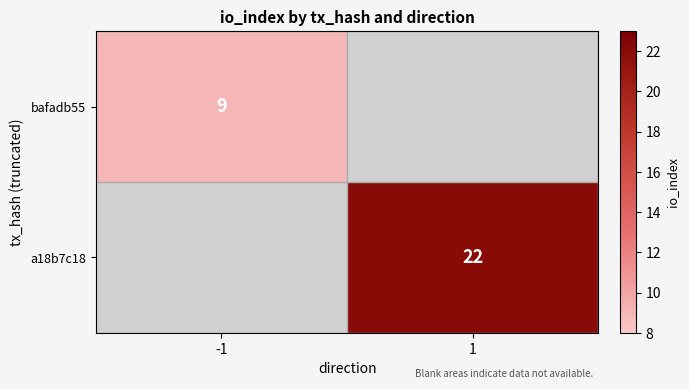

Which label corresponds to the largest value in the chart?

1